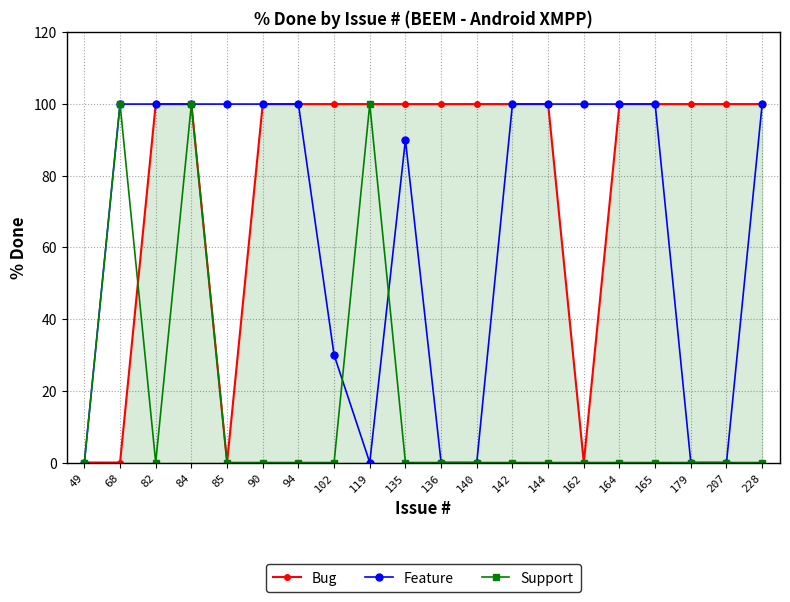

Which series changed the most between 84 and 135?

Support